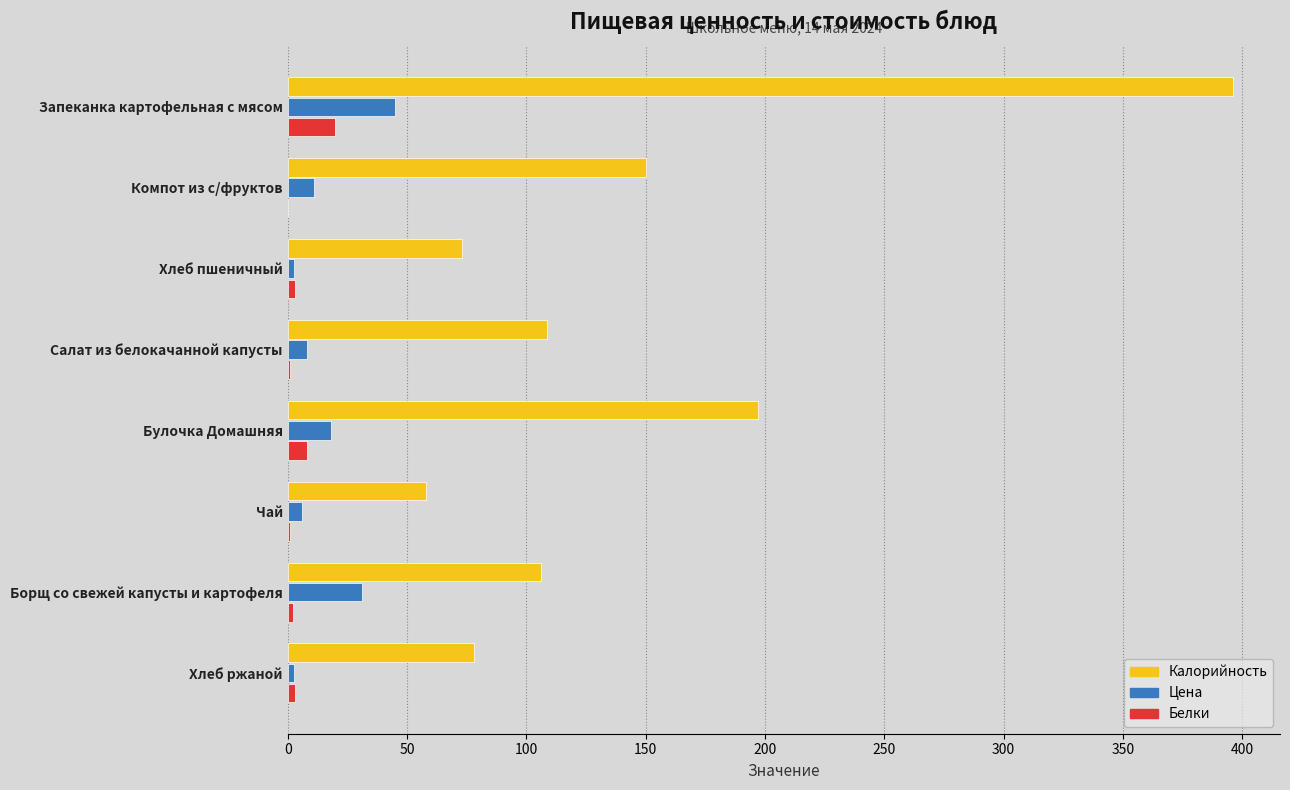

Is it true that Белки equals 20.0 at Запеканка картофельная с мясом?

True